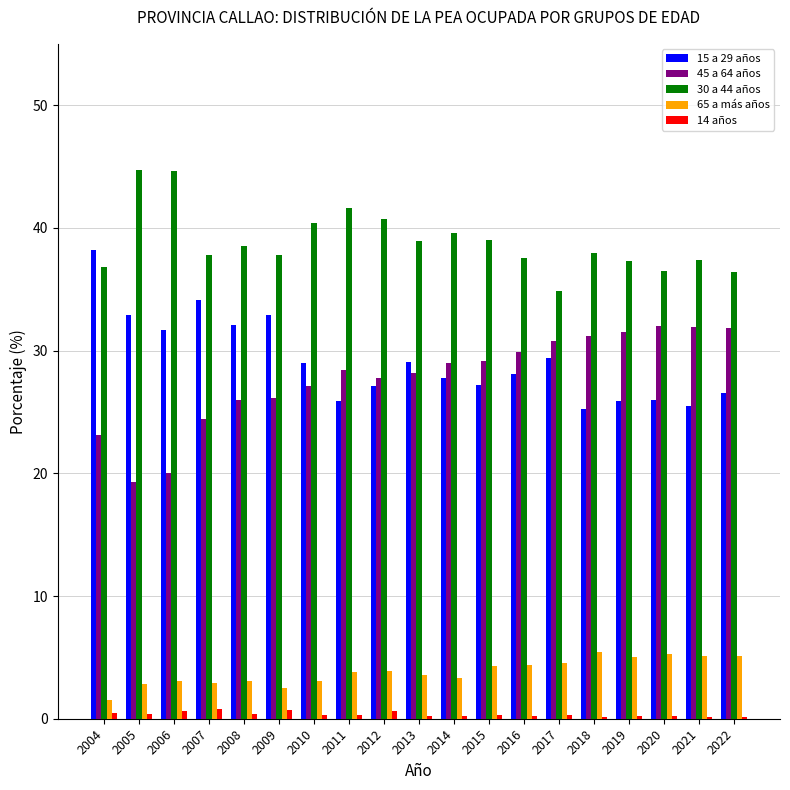

Is the value of 65 a más años at 2021 greater than the value of 14 años at 2011?

Yes